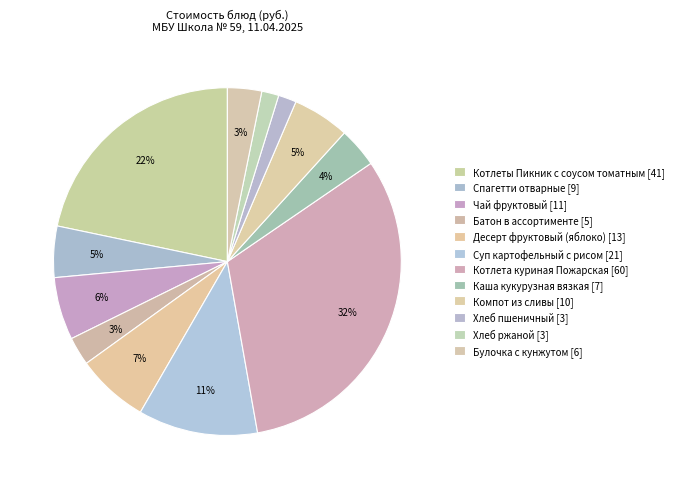

To the nearest percent, what is the difference between the Каша кукурузная вязкая and Батон в ассортименте slice percentages?

1%